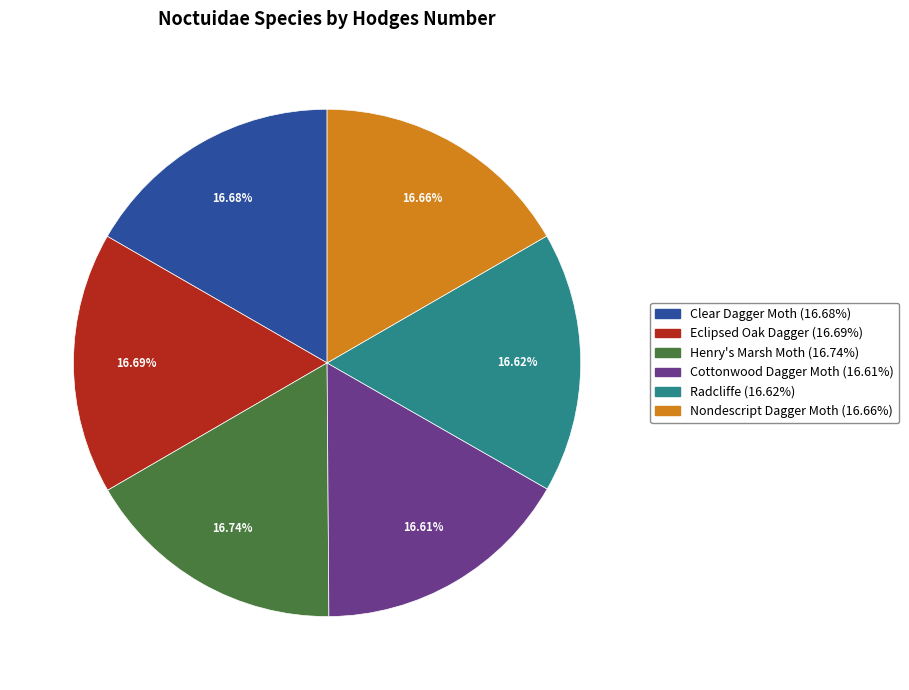

Count the number of slices in the pie.

6